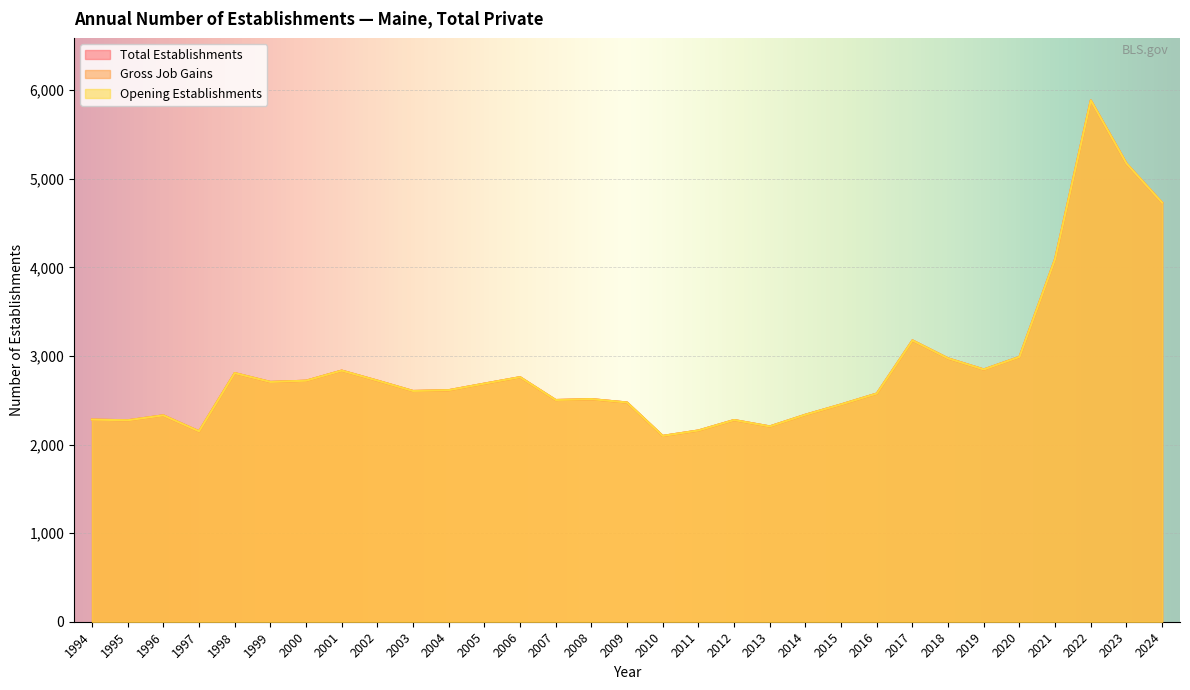

Reading left to right, transcribe all the data shown in this chart.

Total Establishments: 1994=2282	1995=2274	1996=2330	1997=2150	1998=2807	1999=2707	2000=2721	2001=2835	2002=2722	2003=2605	2004=2614	2005=2688	2006=2761	2007=2503	2008=2513	2009=2475	2010=2098	2011=2159	2012=2277	2013=2205	2014=2337	2015=2453	2016=2576	2017=3176	2018=2973	2019=2848	2020=2990	2021=4096	2022=5885	2023=5173	2024=4730
Gross Job Gains: 1994=2282	1995=2274	1996=2330	1997=2150	1998=2807	1999=2707	2000=2721	2001=2835	2002=2722	2003=2605	2004=2614	2005=2688	2006=2761	2007=2503	2008=2513	2009=2475	2010=2098	2011=2159	2012=2277	2013=2205	2014=2337	2015=2453	2016=2576	2017=3176	2018=2973	2019=2848	2020=2990	2021=4096	2022=5885	2023=5173	2024=4730
Opening Establishments: 1994=2282	1995=2274	1996=2330	1997=2150	1998=2807	1999=2707	2000=2721	2001=2835	2002=2722	2003=2605	2004=2614	2005=2688	2006=2761	2007=2503	2008=2513	2009=2475	2010=2098	2011=2159	2012=2277	2013=2205	2014=2337	2015=2453	2016=2576	2017=3176	2018=2973	2019=2848	2020=2990	2021=4096	2022=5885	2023=5173	2024=4730